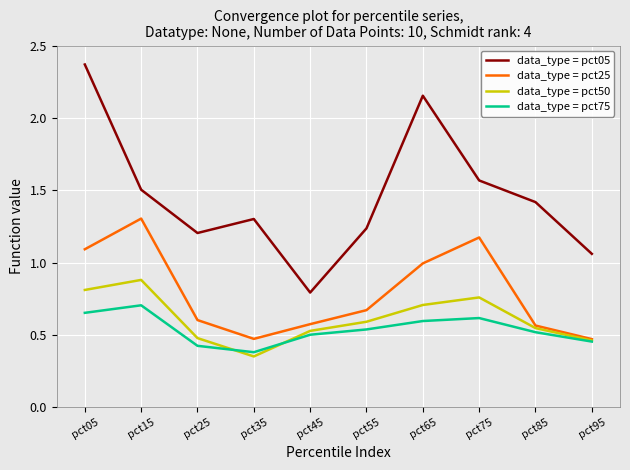

Is the value of data_type = pct05 at pct45 greater than the value of data_type = pct25 at pct95?

Yes